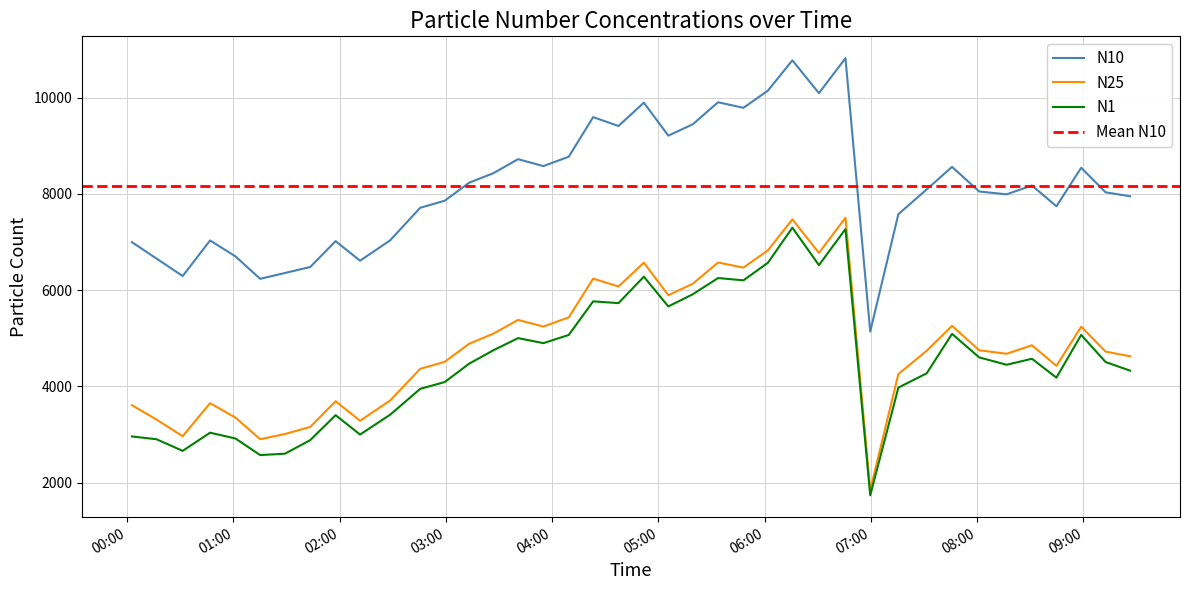

What is the maximum value for N1?

7297.3